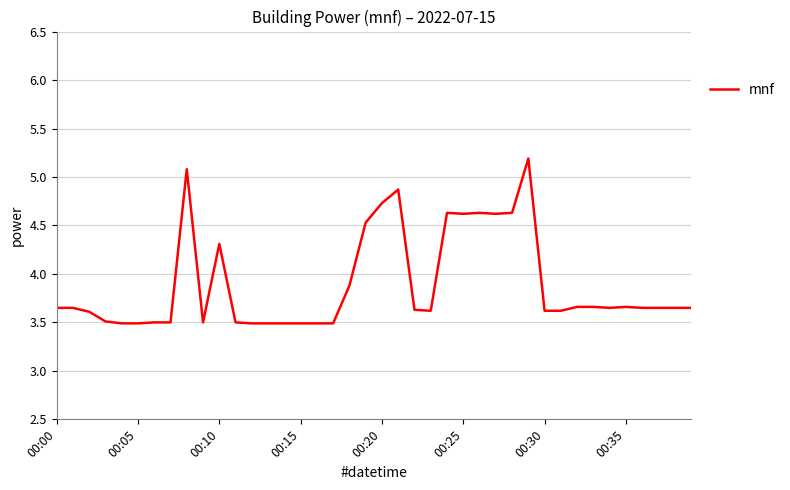

What is the average value?

3.9